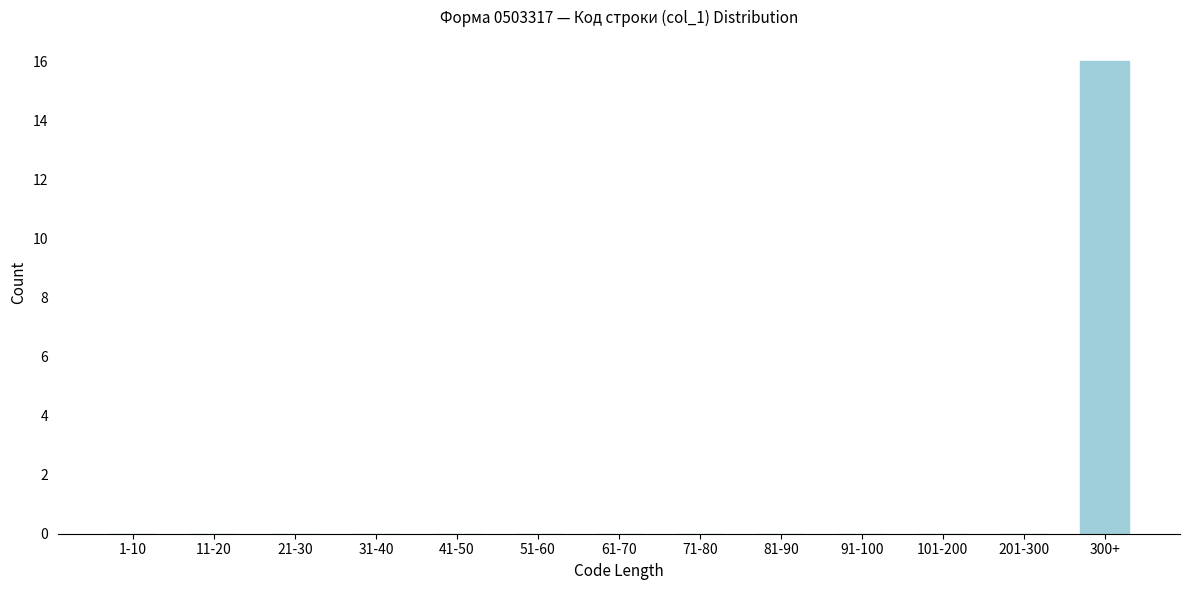

Reading left to right, what are all the values shown in this chart?

1-10=0	11-20=0	21-30=0	31-40=0	41-50=0	51-60=0	61-70=0	71-80=0	81-90=0	91-100=0	101-200=0	201-300=0	300+=16